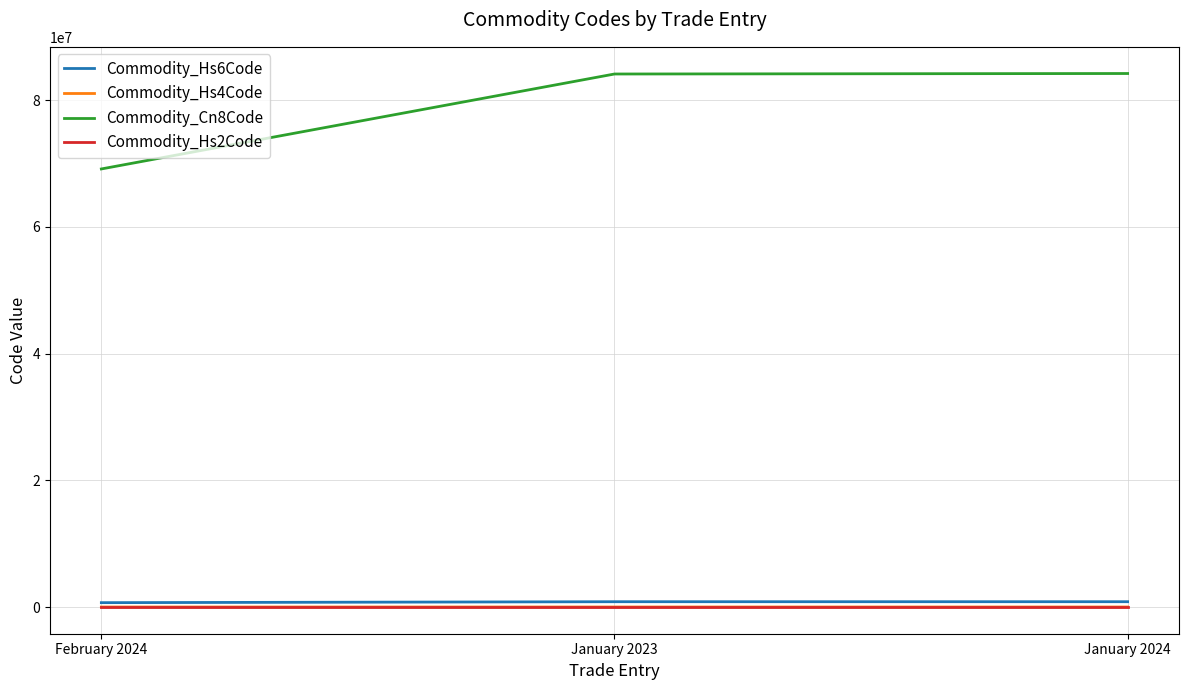

How many lines are shown in the chart?

4